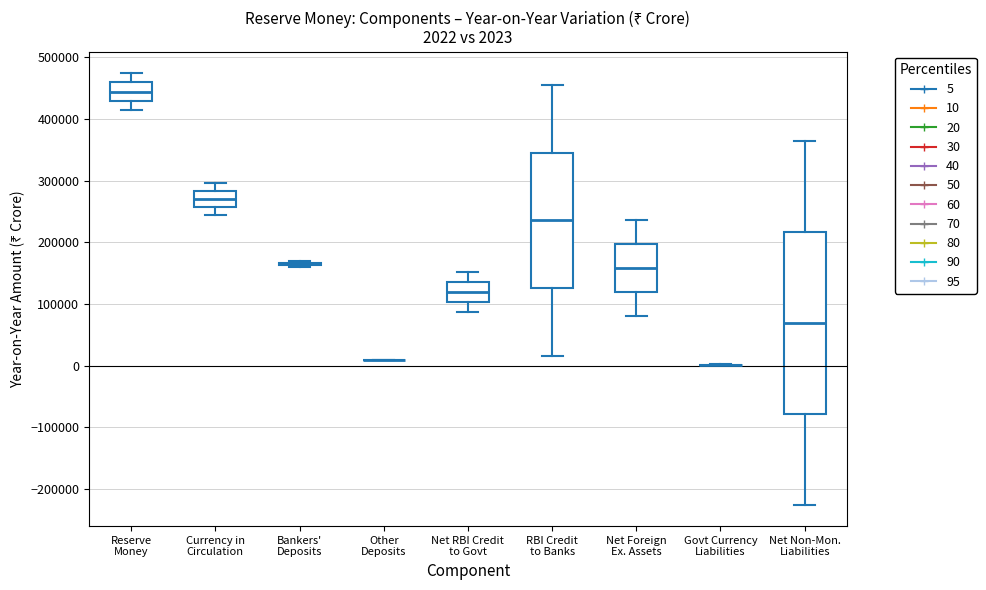

Comparing the boxes themselves (not the whiskers), which one is the tallest?

Net Non-Mon. Liabilities